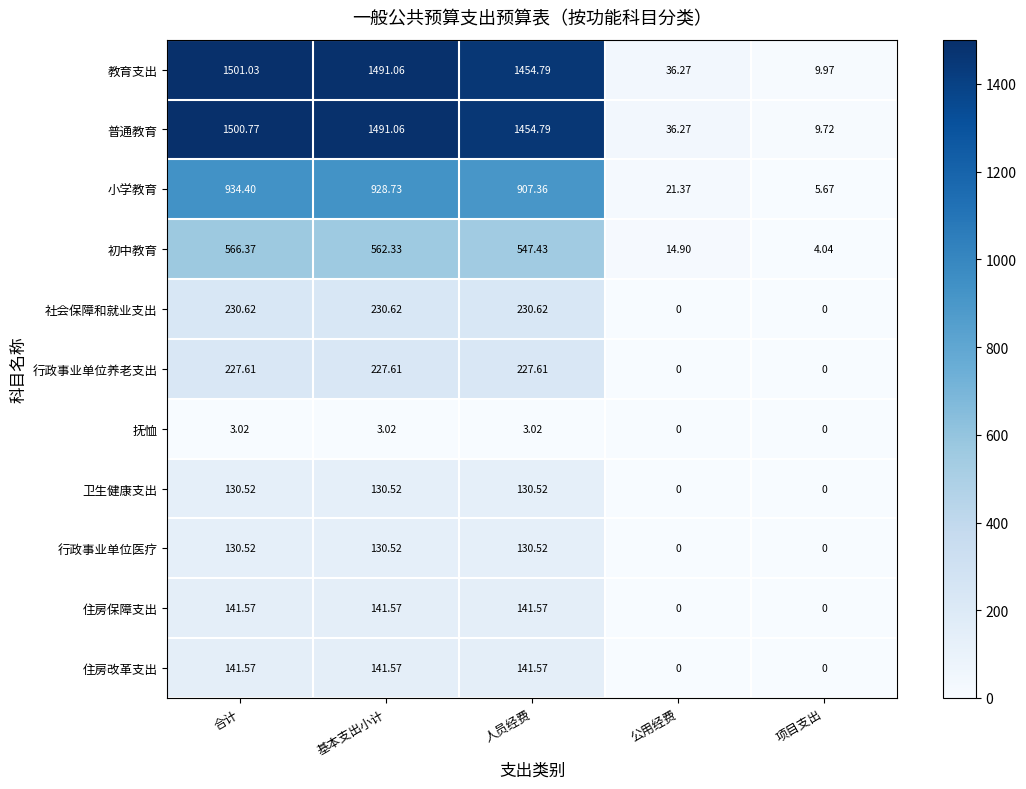

Where is 教育支出 nearest to the value 755?

人员经费